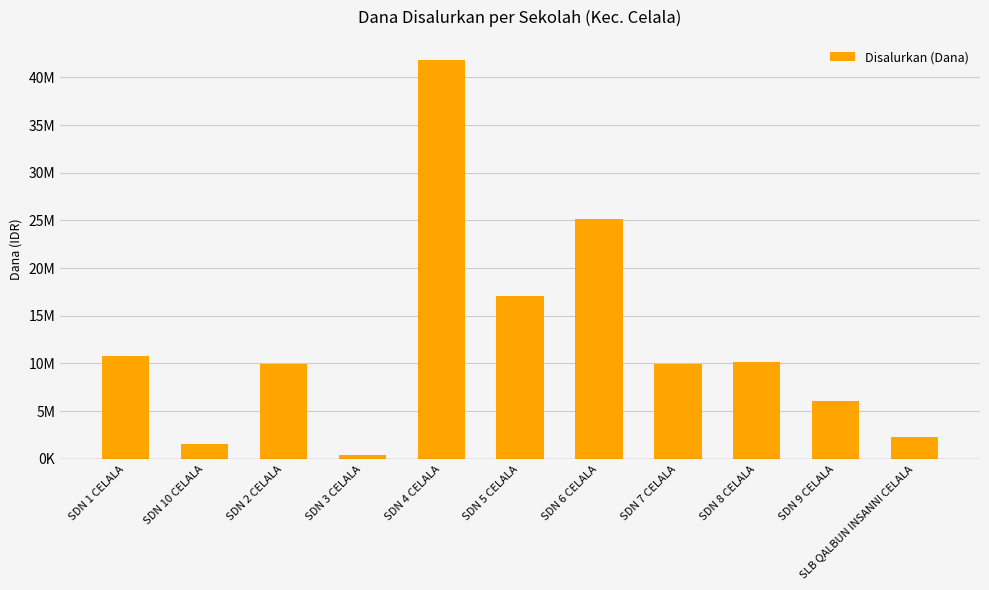

What position from the right is SDN 9 CELALA?

2